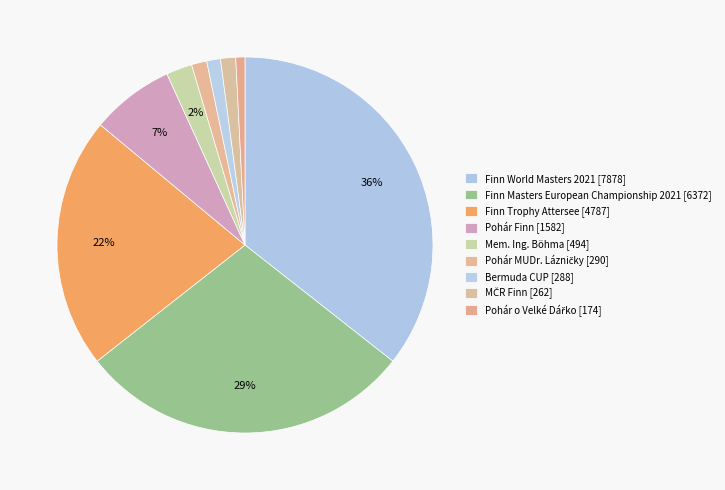

Rank the categories by value from lowest to highest.

Pohár o Velké Dářko (211708-2), MČR Finn (212152), Bermuda CUP (212409), Pohár MUDr. Lázničky (211324), Mem. Ing. Böhma (211708), Pohár Finn (211804), Finn Trophy Attersee (214145), Finn Masters European Championship 2021 (214138), Finn World Masters 2021 (214211)